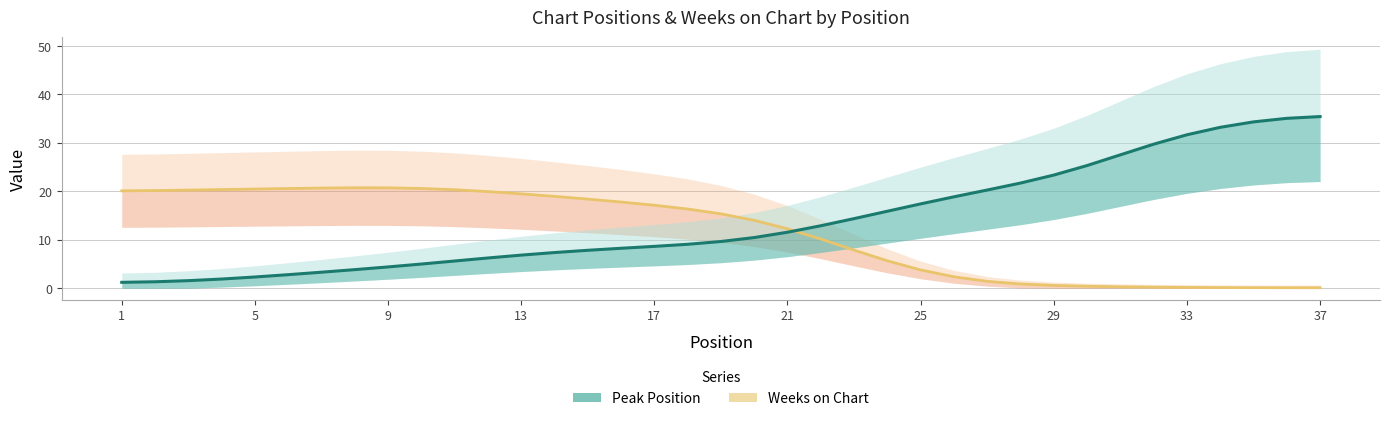

Is the value of Peak Position at 34 greater than the value of Weeks on Chart at 31?

Yes